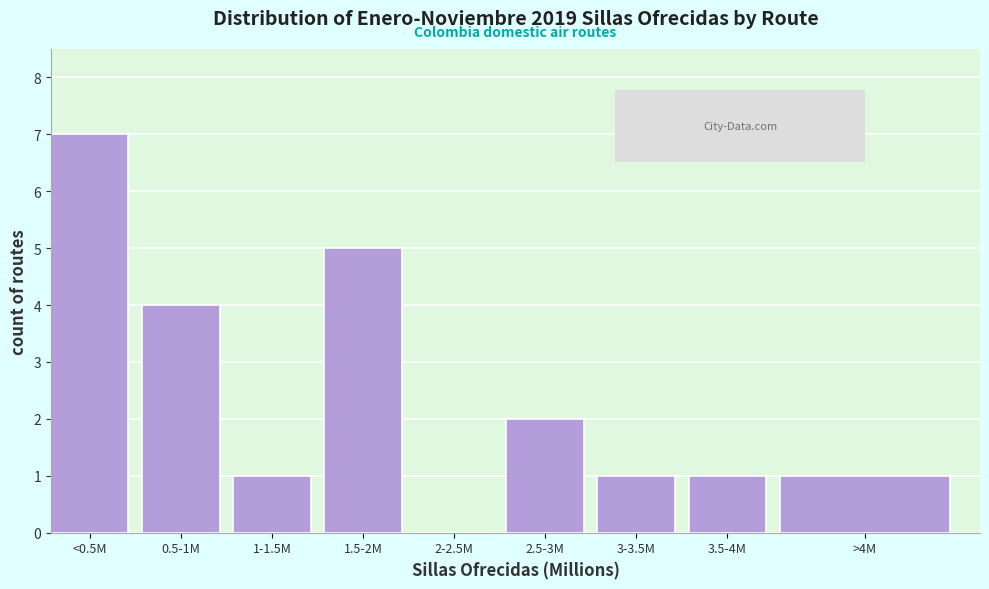

Reading left to right, what are all the values shown in this chart?

<0.5M=7	0.5-1M=4	1-1.5M=1	1.5-2M=5	2-2.5M=0	2.5-3M=2	3-3.5M=1	3.5-4M=1	>4M=1